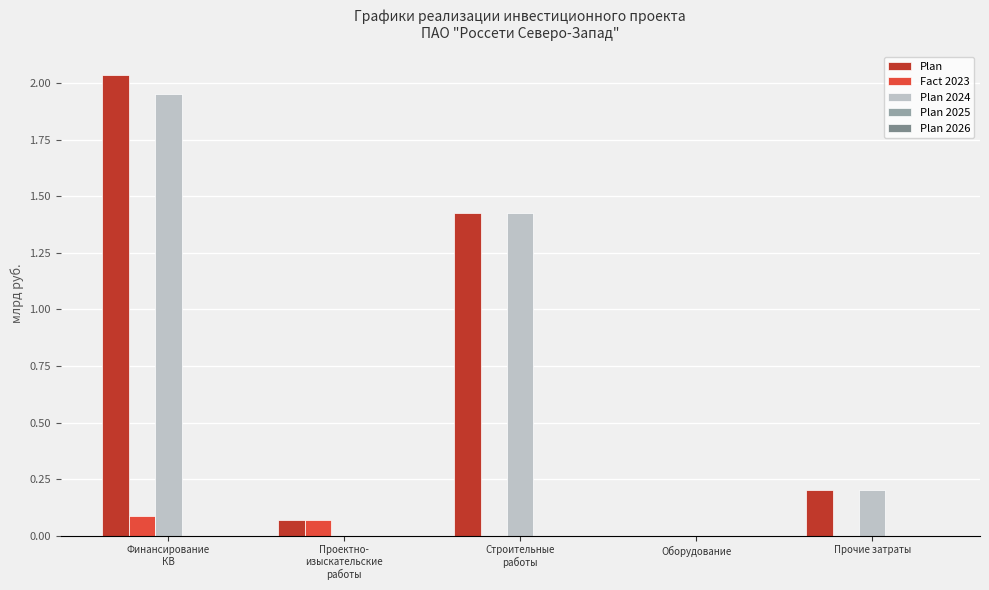

True or false: Plan has a value of 0.1 at Прочие затраты.

False